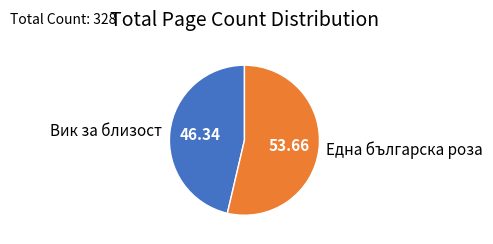

What is the ratio of the value at Една българска роза to the value at Вик за близост?

1.2